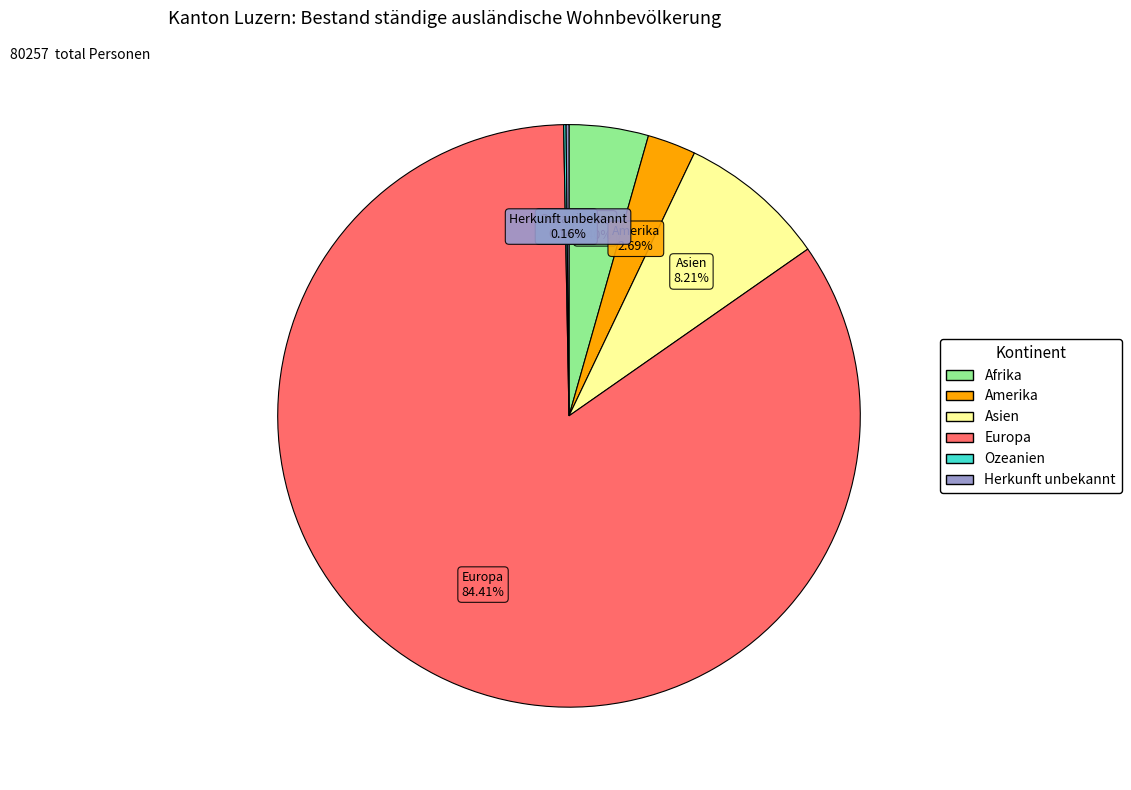

Which category accounts for the majority?

Europa